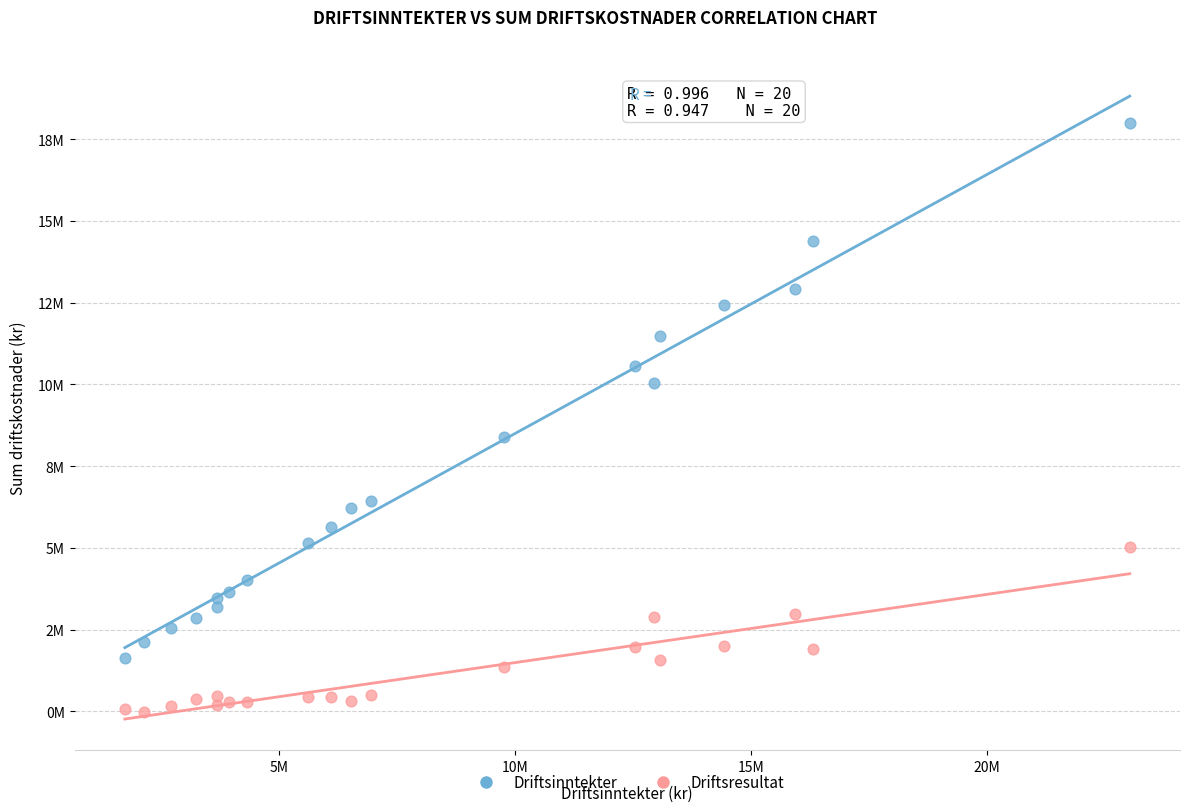

What are all the series names shown in the legend?

Driftsinntekter, Driftsresultat